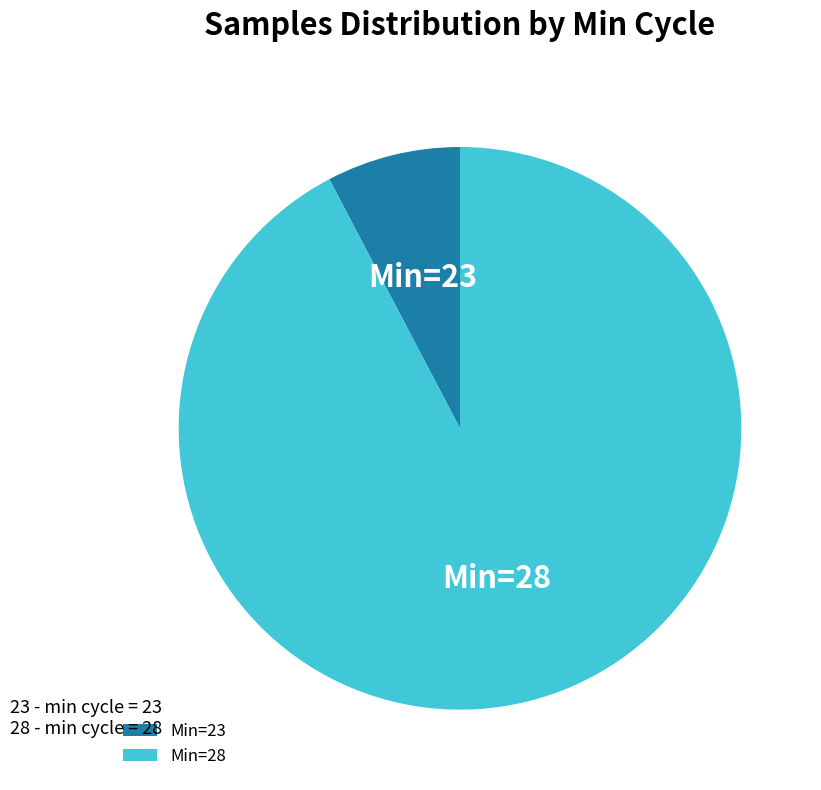

How many segments does this pie chart have?

2